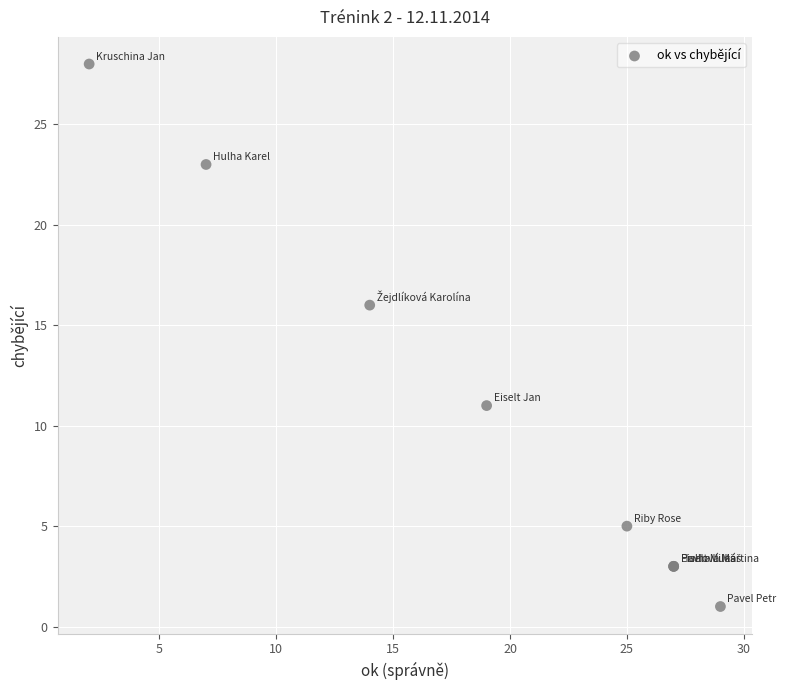

What Y value in the scatter plot is closest to 14?

16